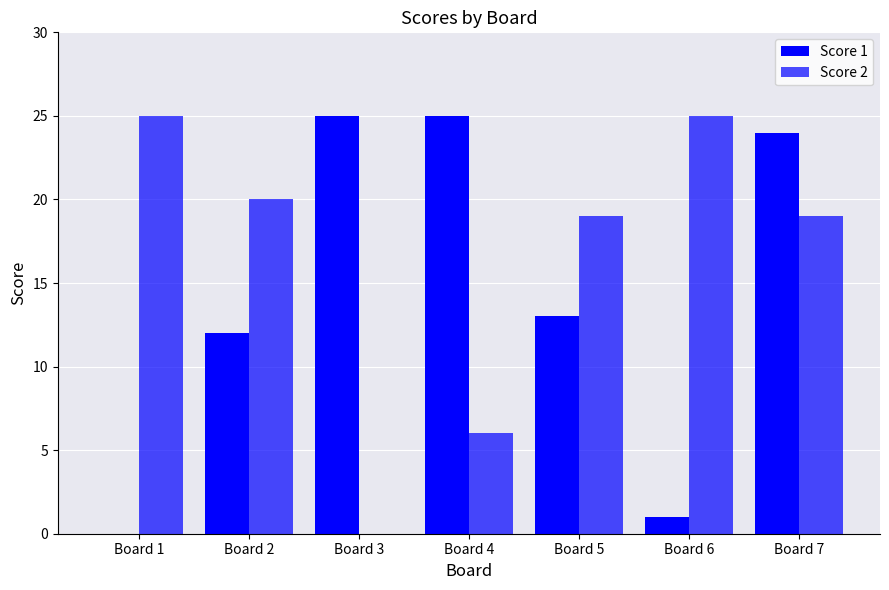

What is the difference between the second highest and minimum values in the Score 1 series?

25